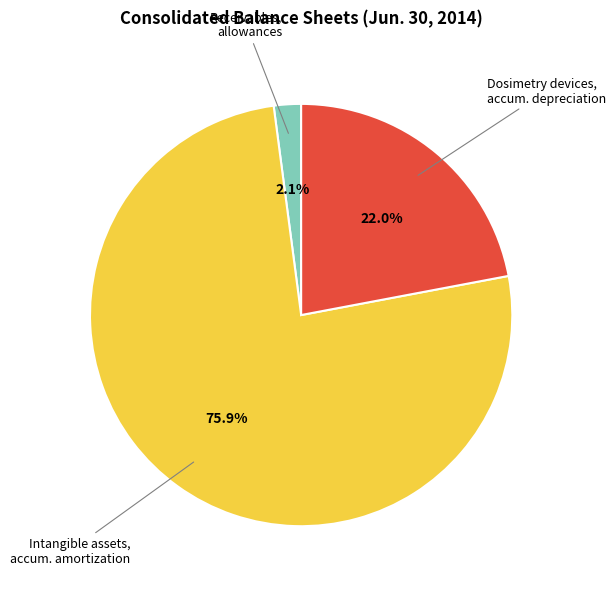

Does Receivables, allowances account for over 50% of the chart?

No